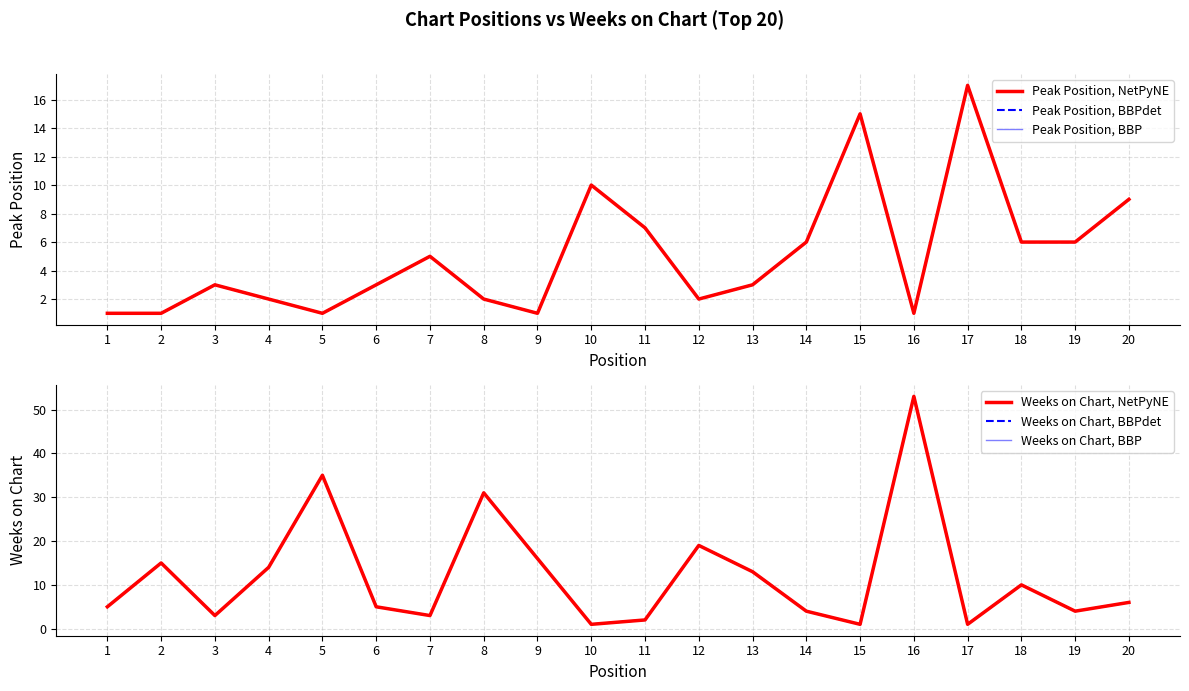

Rank the categories by Weeks on Chart, NetPyNE value from highest to lowest.

16, 5, 8, 12, 9, 2, 4, 13, 18, 20, 1, 6, 14, 19, 3, 7, 11, 10, 15, 17